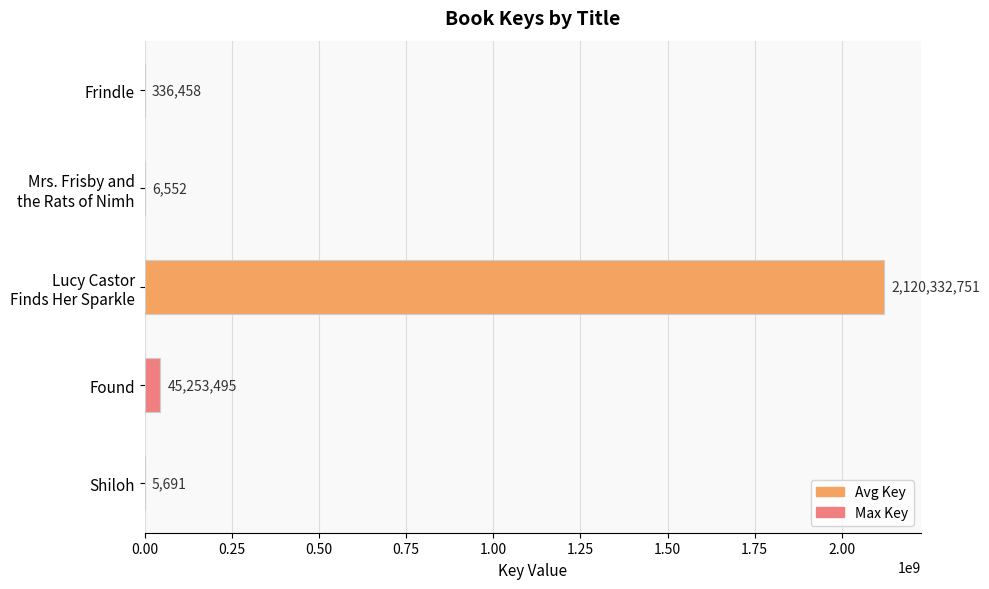

What is the greatest value displayed?

2120332751